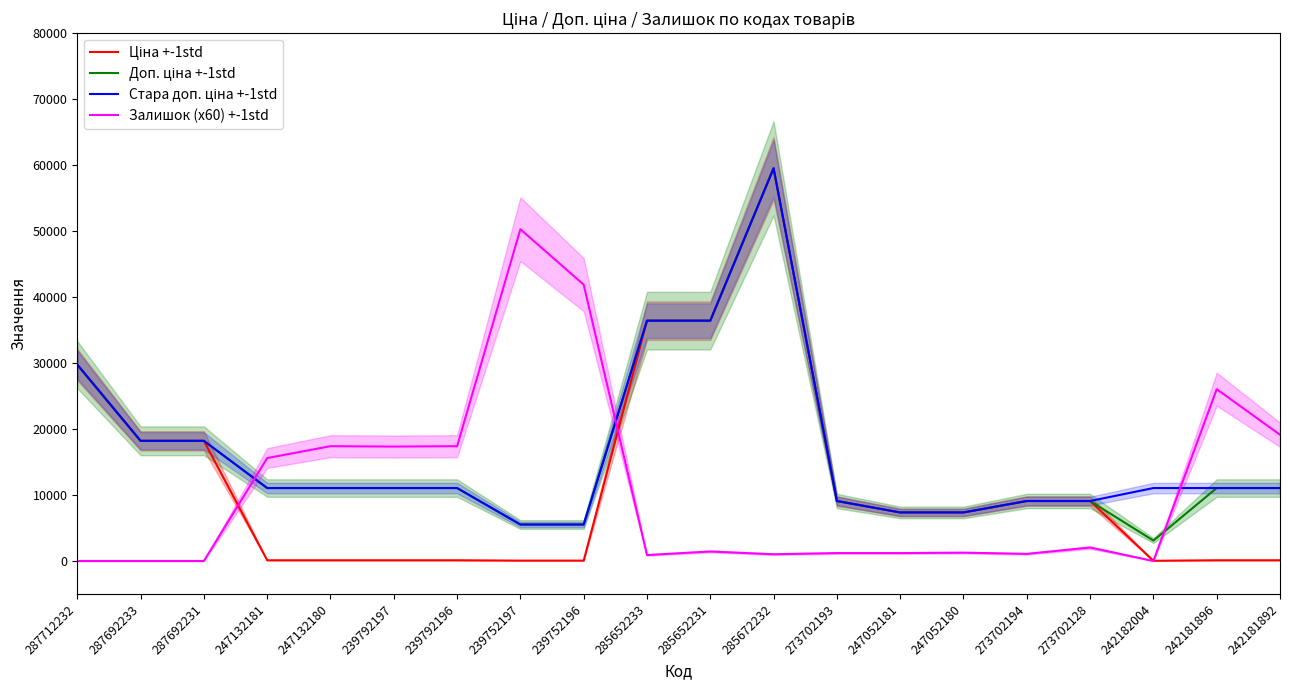

Where does the Доп. ціна +-1std series first go above 11055?

287712232